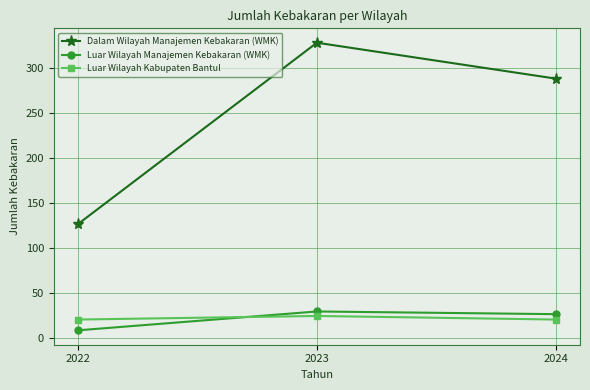

Does the chart display data point markers on the line(s)?

Yes